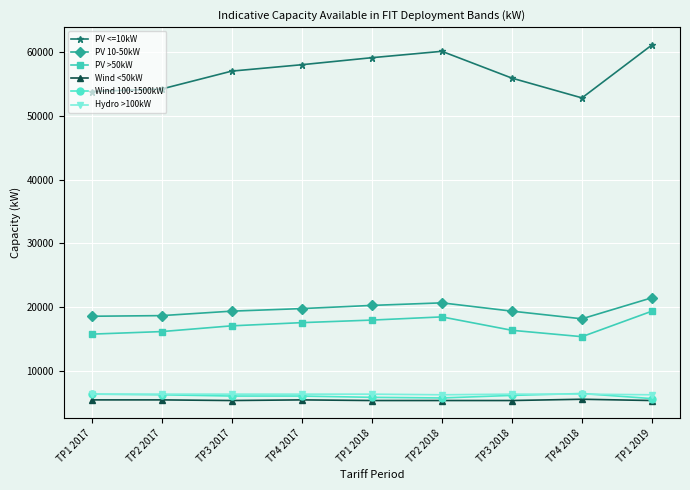

True or false: Wind <50kW and PV <=10kW intersect in this chart.

False